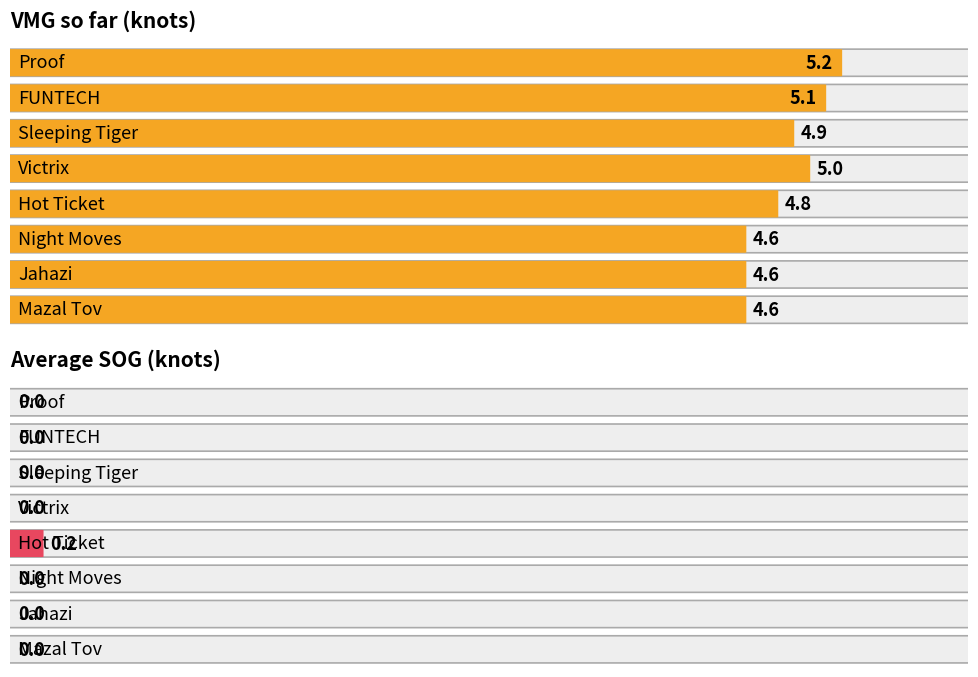

Is it true that Average SOG (knots) equals 0.0 at Sleeping Tiger?

True